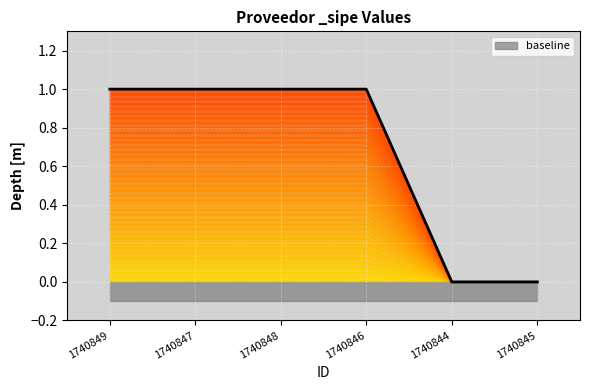

At which category does the chart reach its peak across all series?

1740849